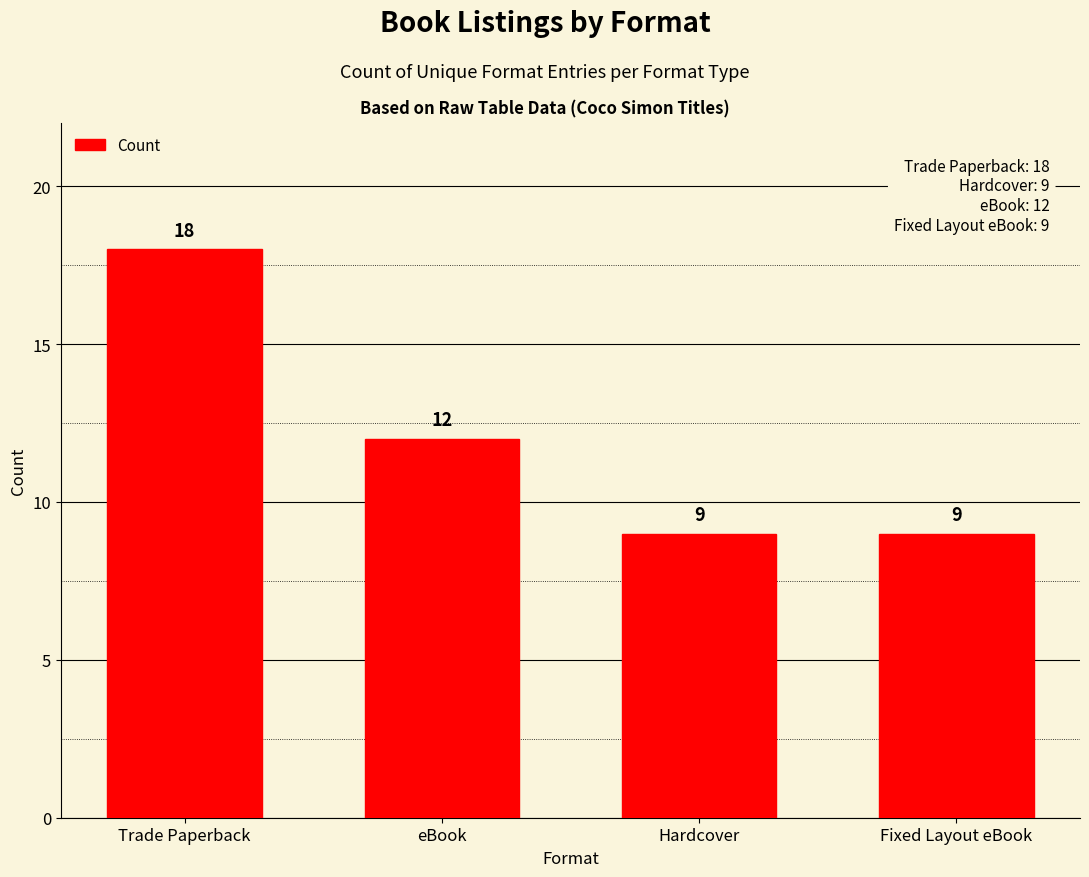

Are the bars grouped side by side (vs. stacked)?

No